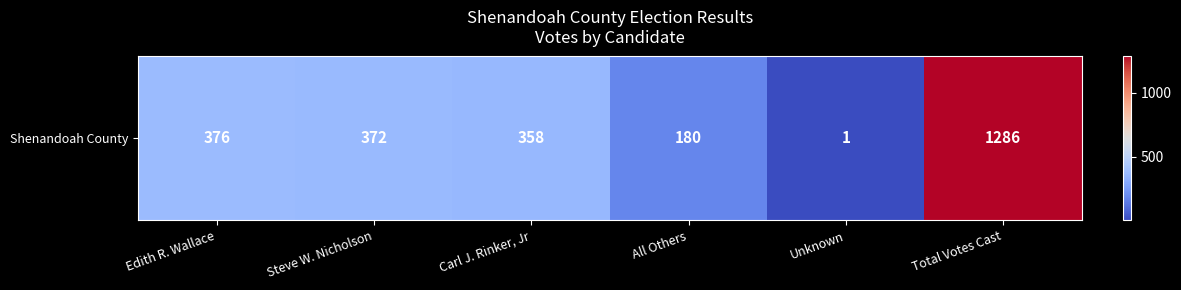

Rank the categories by value from highest to lowest.

Total Votes Cast, Edith R. Wallace, Steve W. Nicholson, Carl J. Rinker, Jr, All Others, Unknown